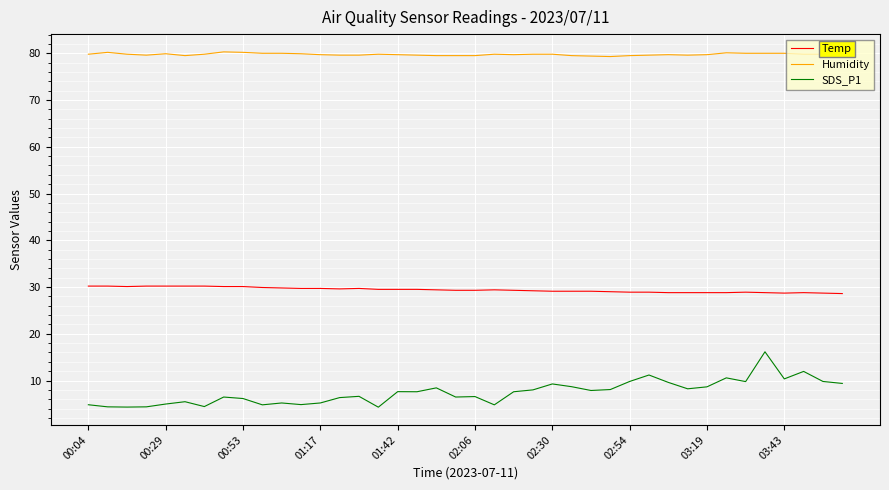

At how many categories does at least one series exceed 25?

40